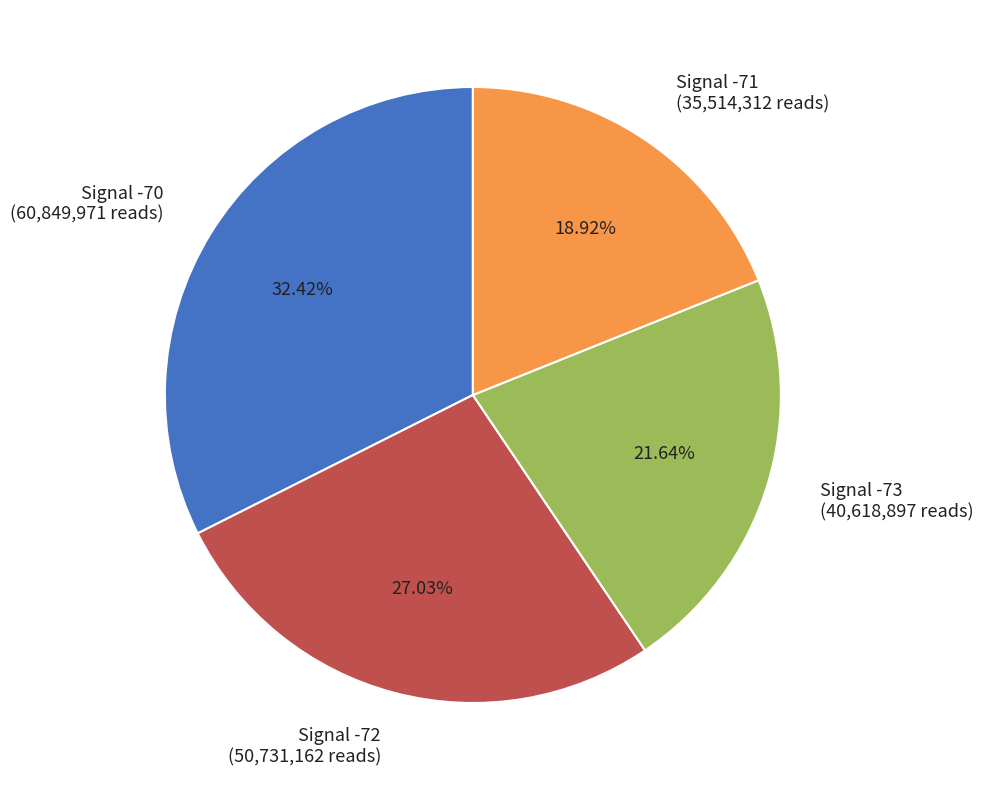

What is the largest slice in the pie chart?

Signal -70 (60,849,971 reads)